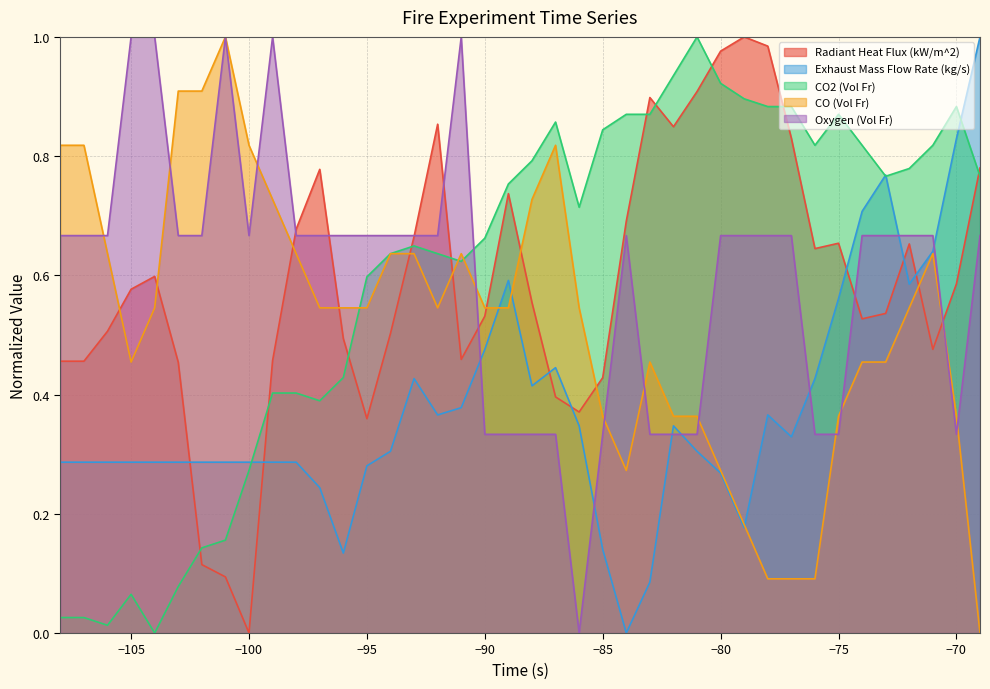

After their last crossing, which series has the higher values: CO2 (Vol Fr) or Exhaust Mass Flow Rate (kg/s)?

Exhaust Mass Flow Rate (kg/s)